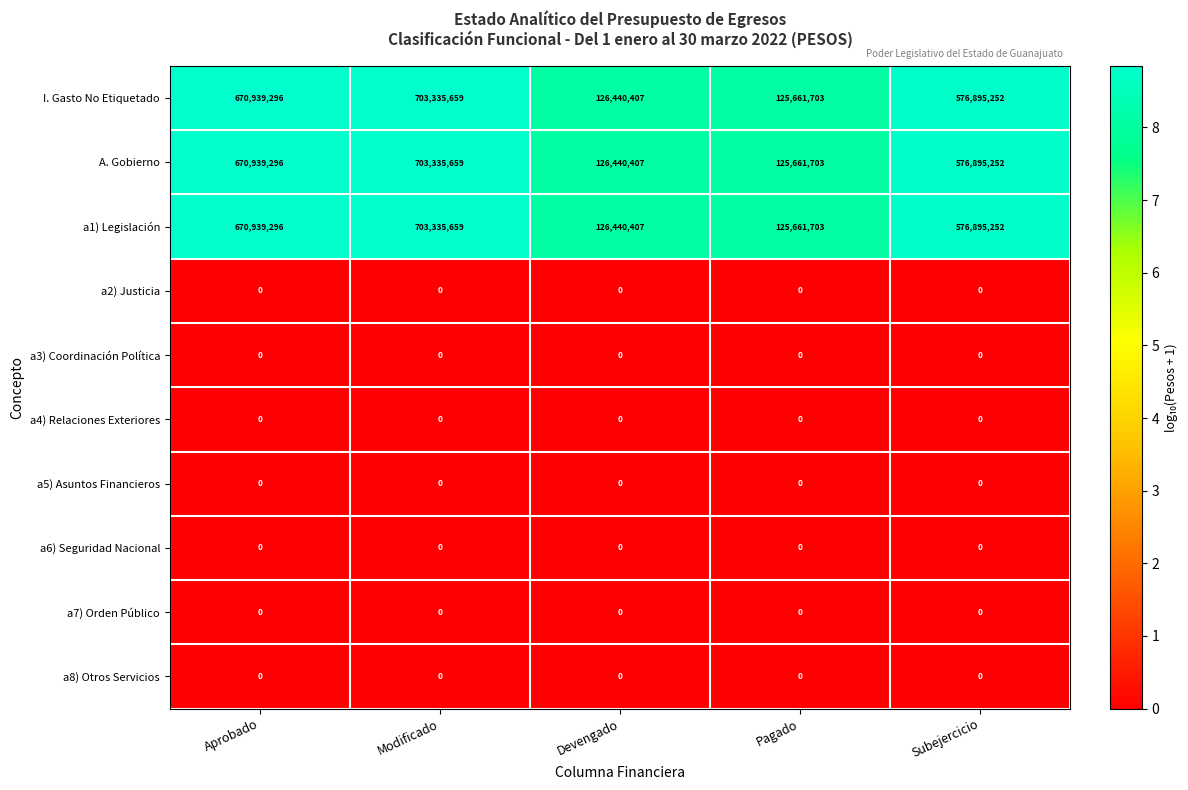

Which category has the highest value in the a1) Legislación series?

Modificado